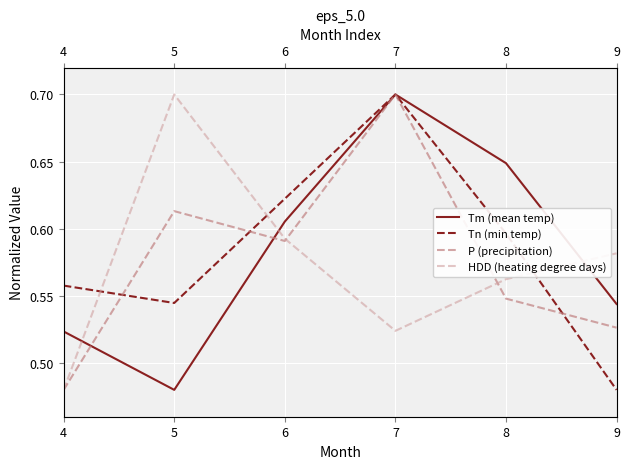

What is the difference between the second highest and second lowest values in the Tn (min temp) series?

0.1